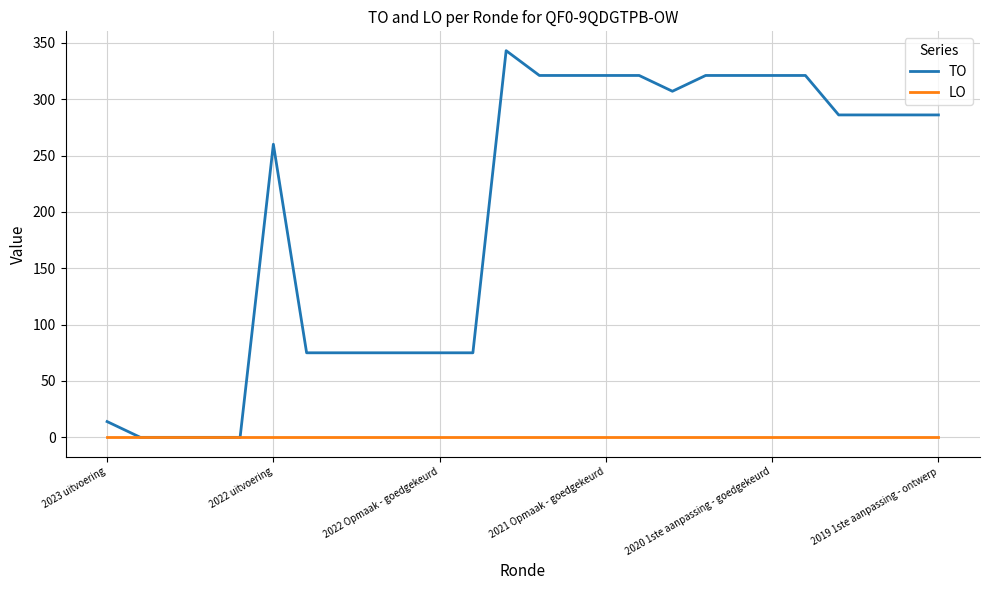

How many lines are shown in the chart?

2